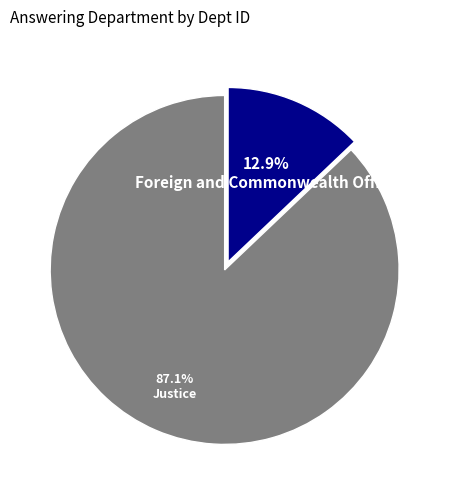

Which has a higher value, Foreign and Commonwealth Office or Justice?

Justice